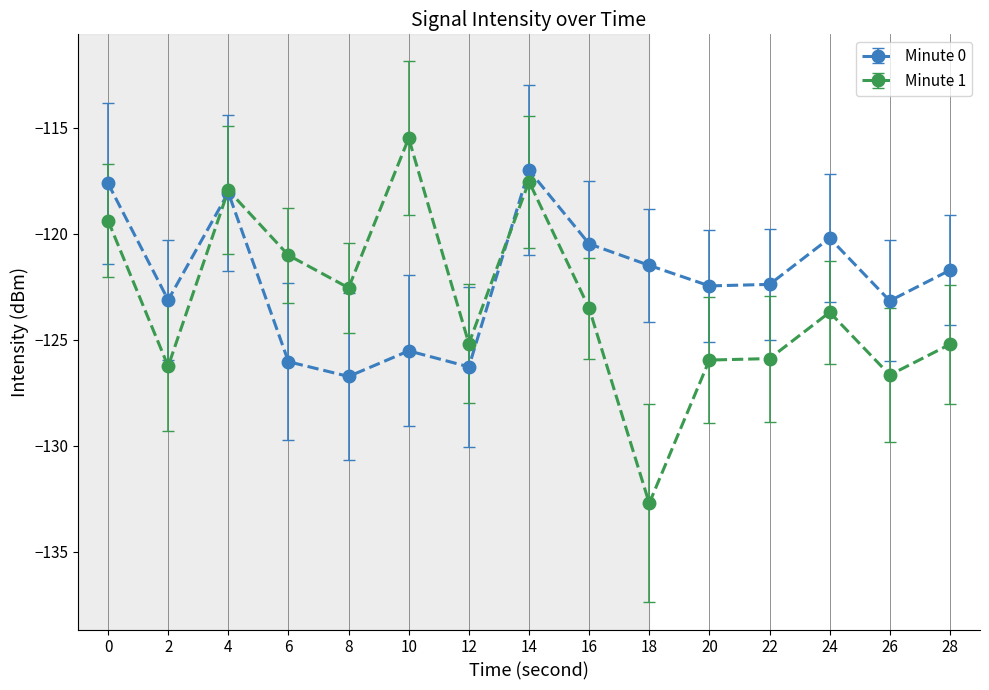

The value of Minute 1 at 6 is -54.9. True or false?

False